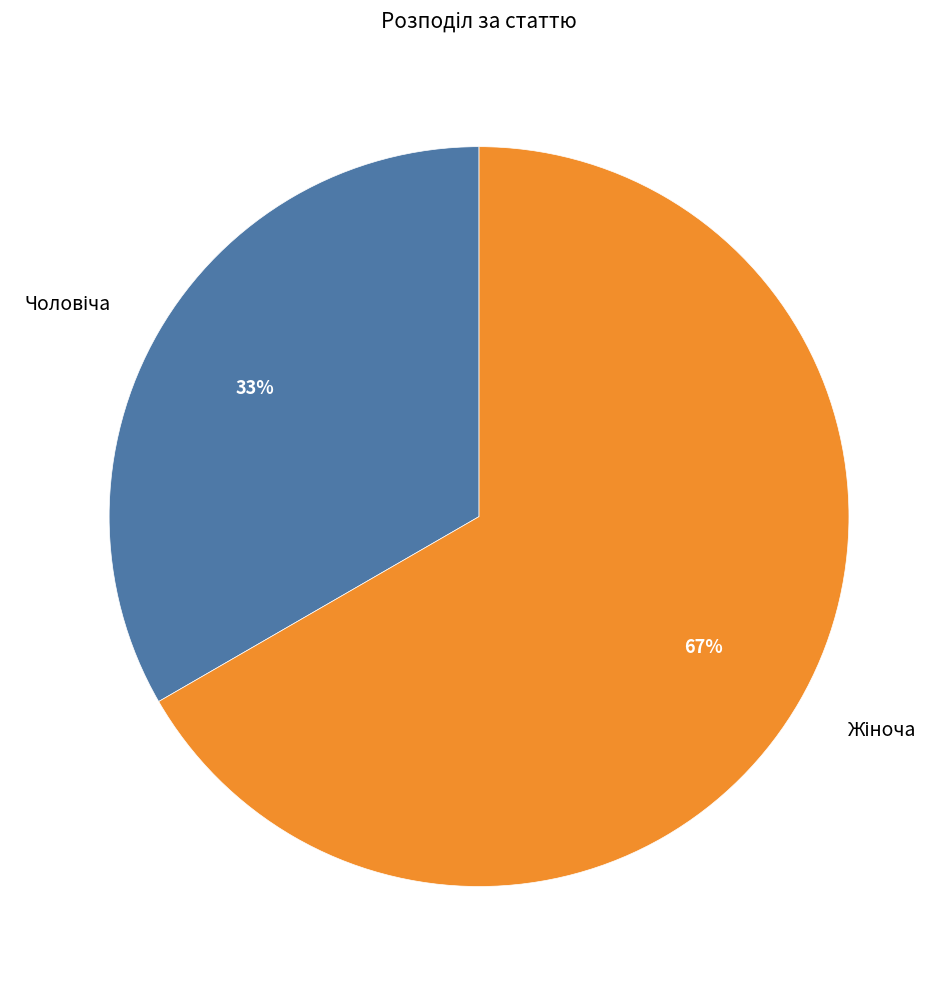

Is there any slice that represents more than half of the pie?

Yes